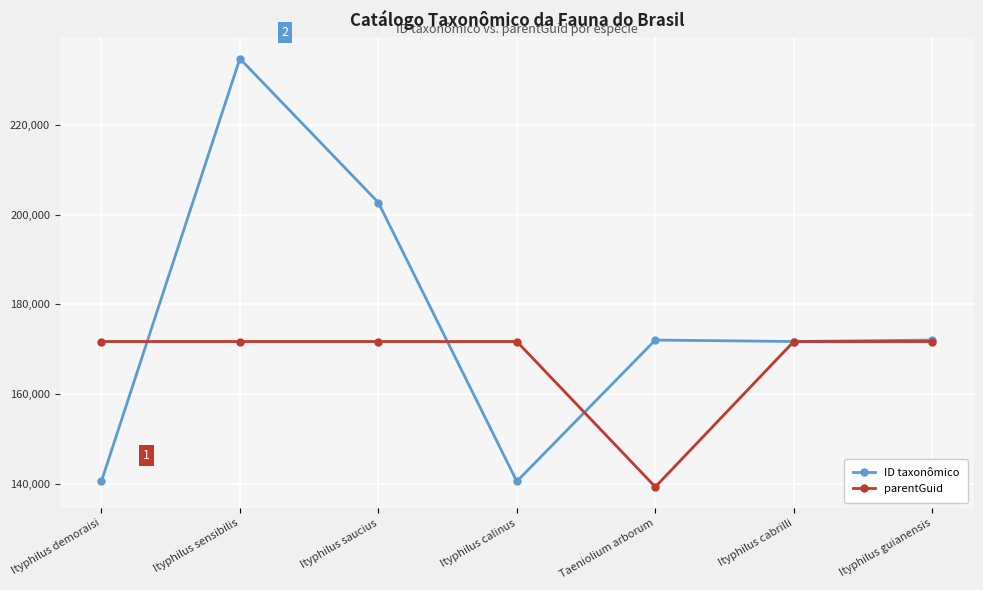

What is the label of the 6th point from the right?

Ityphilus sensibilis